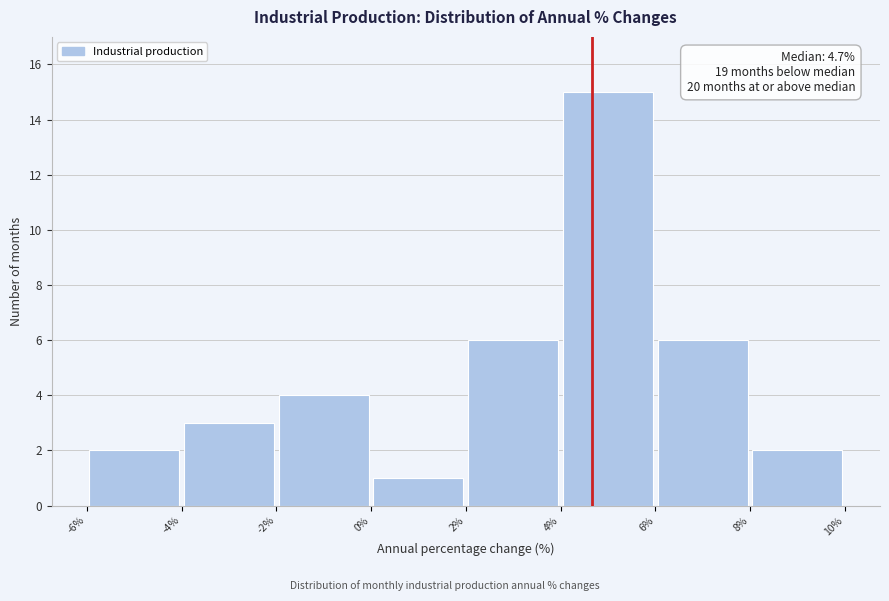

Which range on the x-axis has the tallest bar?

4% to 6%